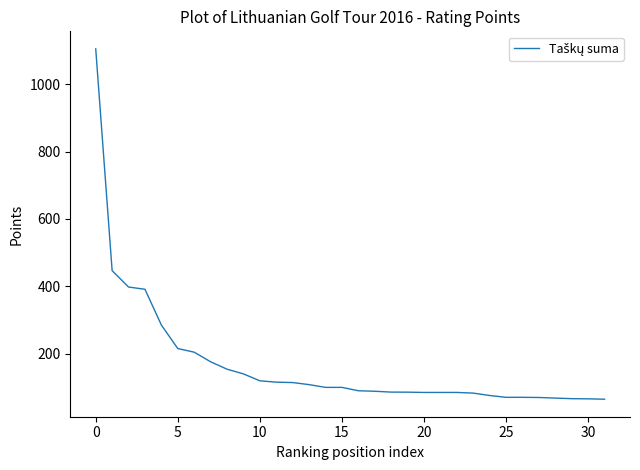

What is the smallest value displayed?

64.9